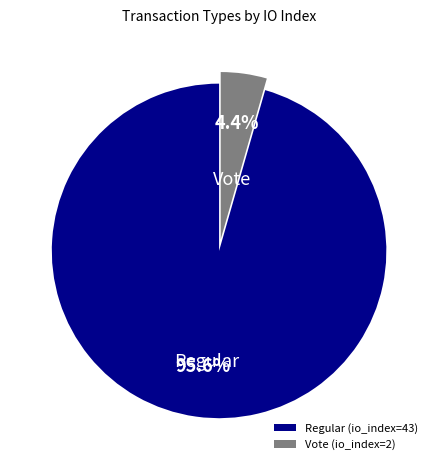

Is Regular (io_index=43) the majority of the pie?

Yes